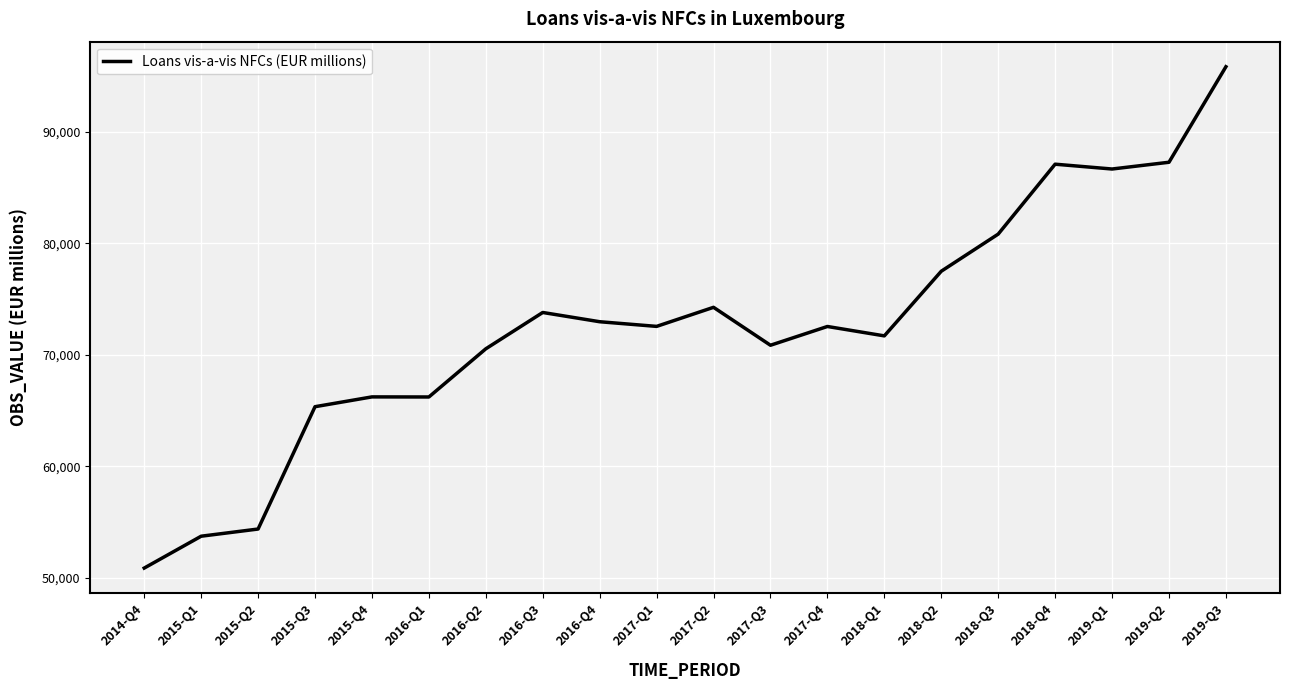

Where does the data first go above 72540?

2016-Q3